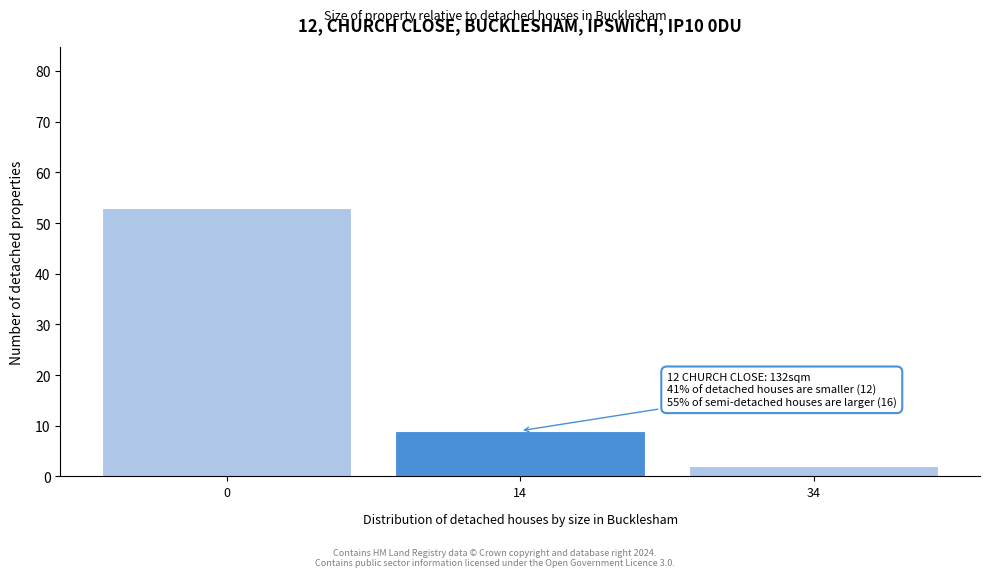

Reading left to right, transcribe all the data shown in this chart.

0=53	14=9	34=2